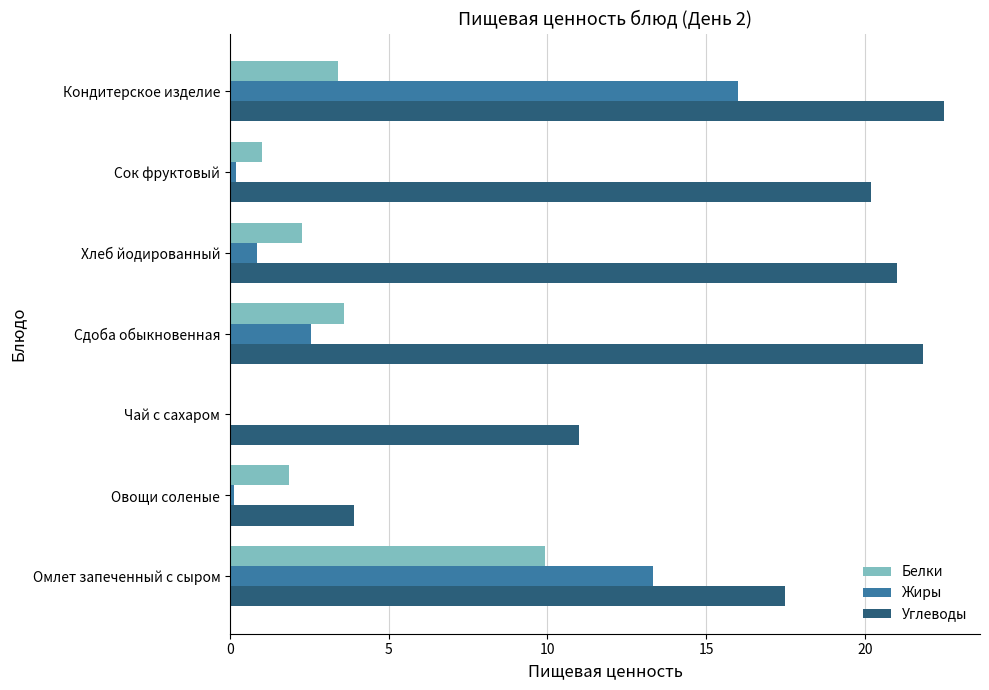

Read the Углеводы value at Хлеб йодированный.

21.0